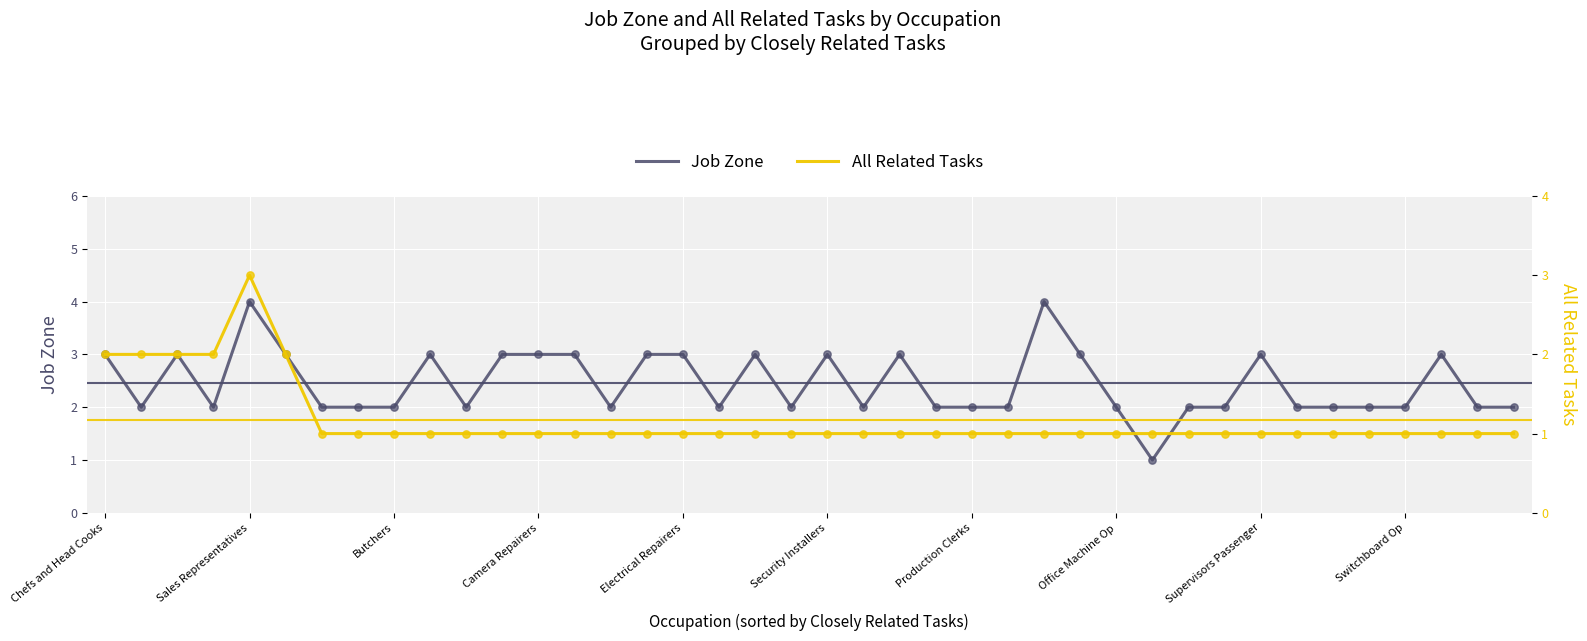

Which series has the largest total across all categories?

Job Zone